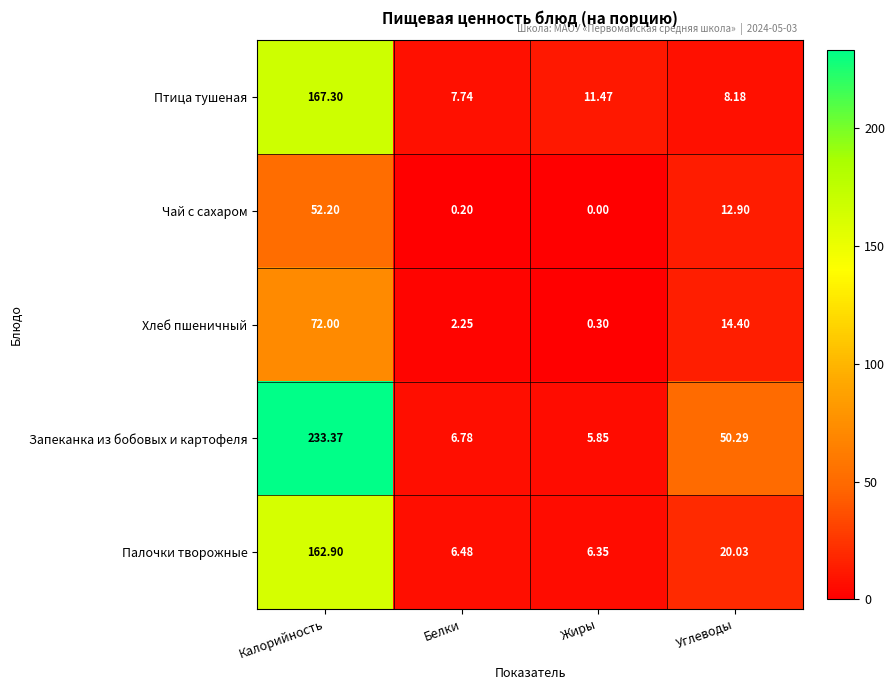

How many data points in Палочки творожные are above 20?

2